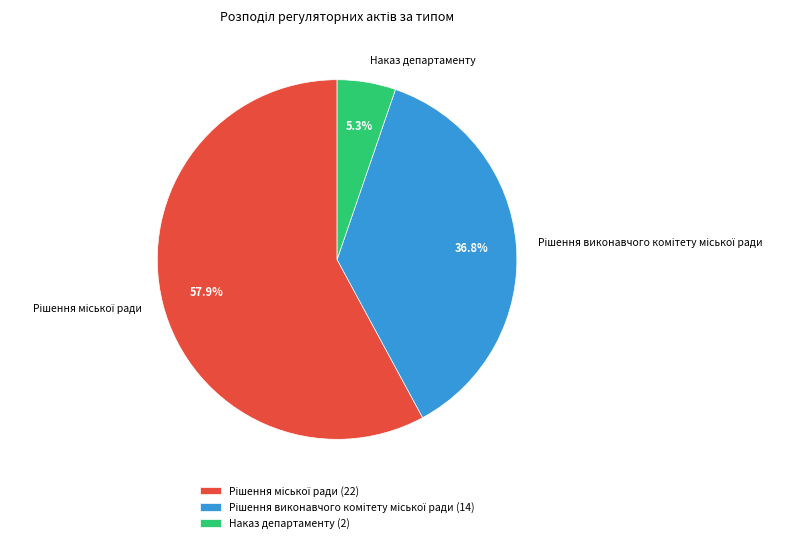

Is there any slice that represents more than half of the pie?

Yes